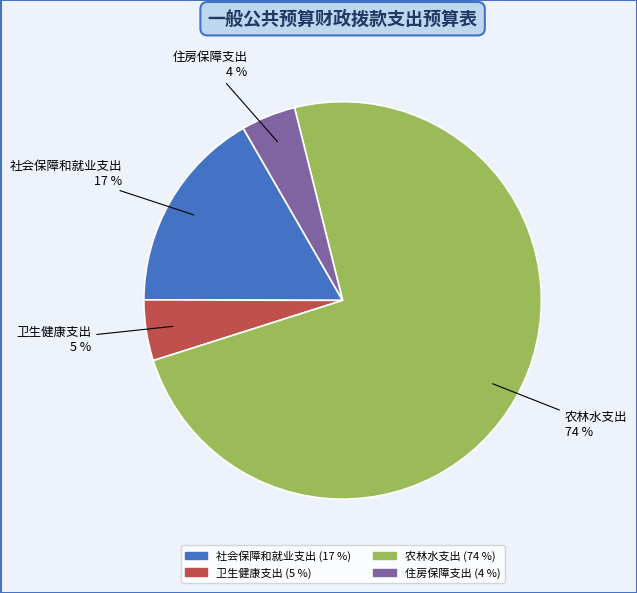

Is the sum of 住房保障支出 and 农林水支出 greater than half?

Yes